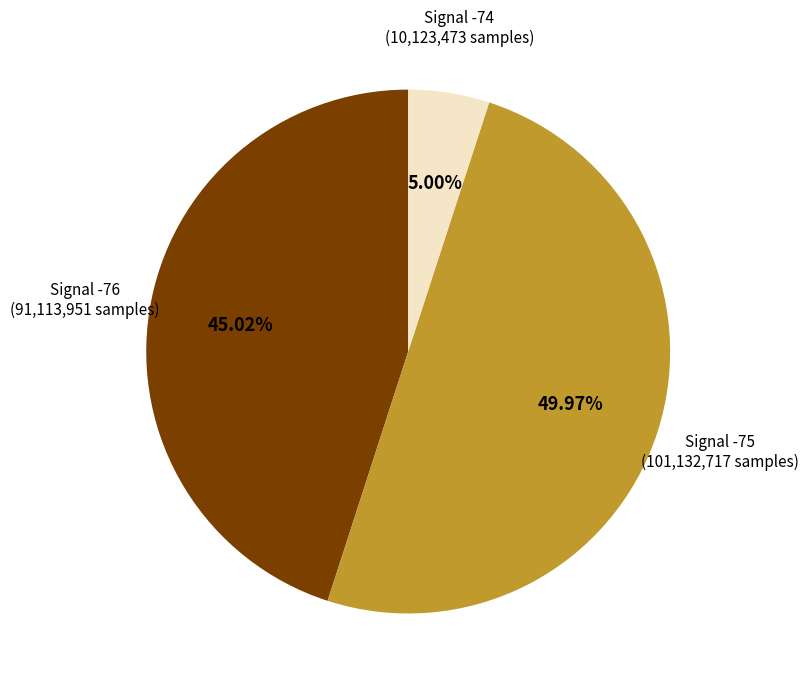

Is the sum of Signal -75 and Signal -74 greater than half?

Yes